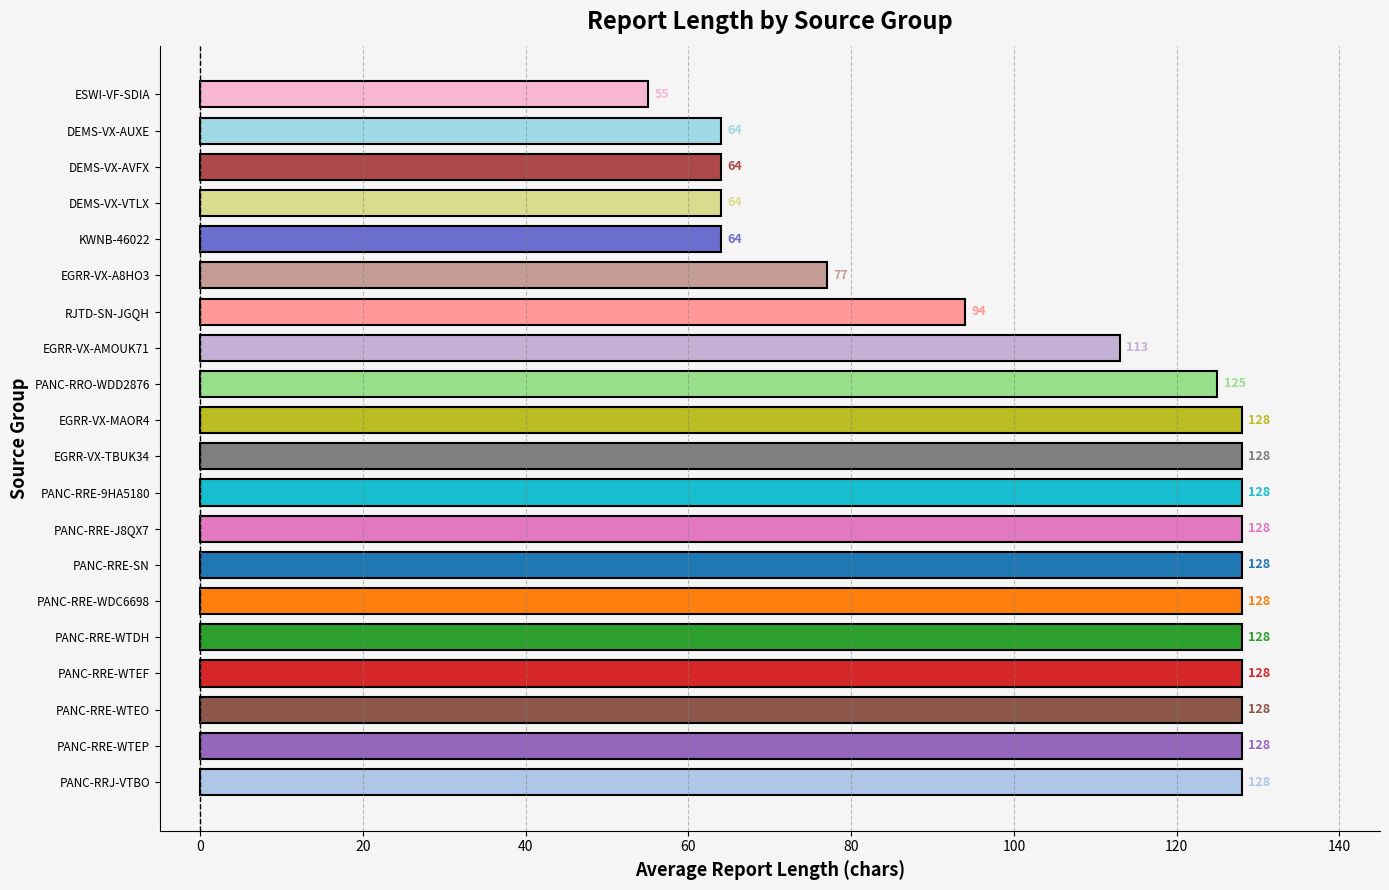

Approximately how many times larger is the value at PANC-RRJ-VTBO compared to PANC-RRE-WTEF?

1.0